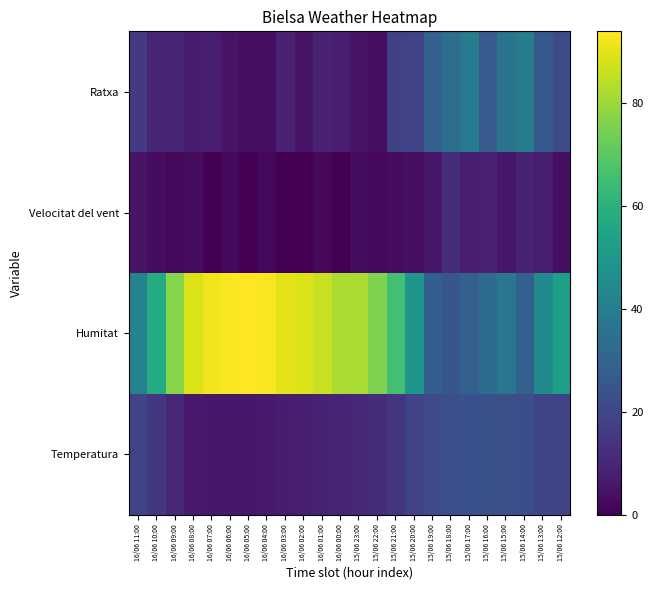

How many categories are shown in the chart?

24